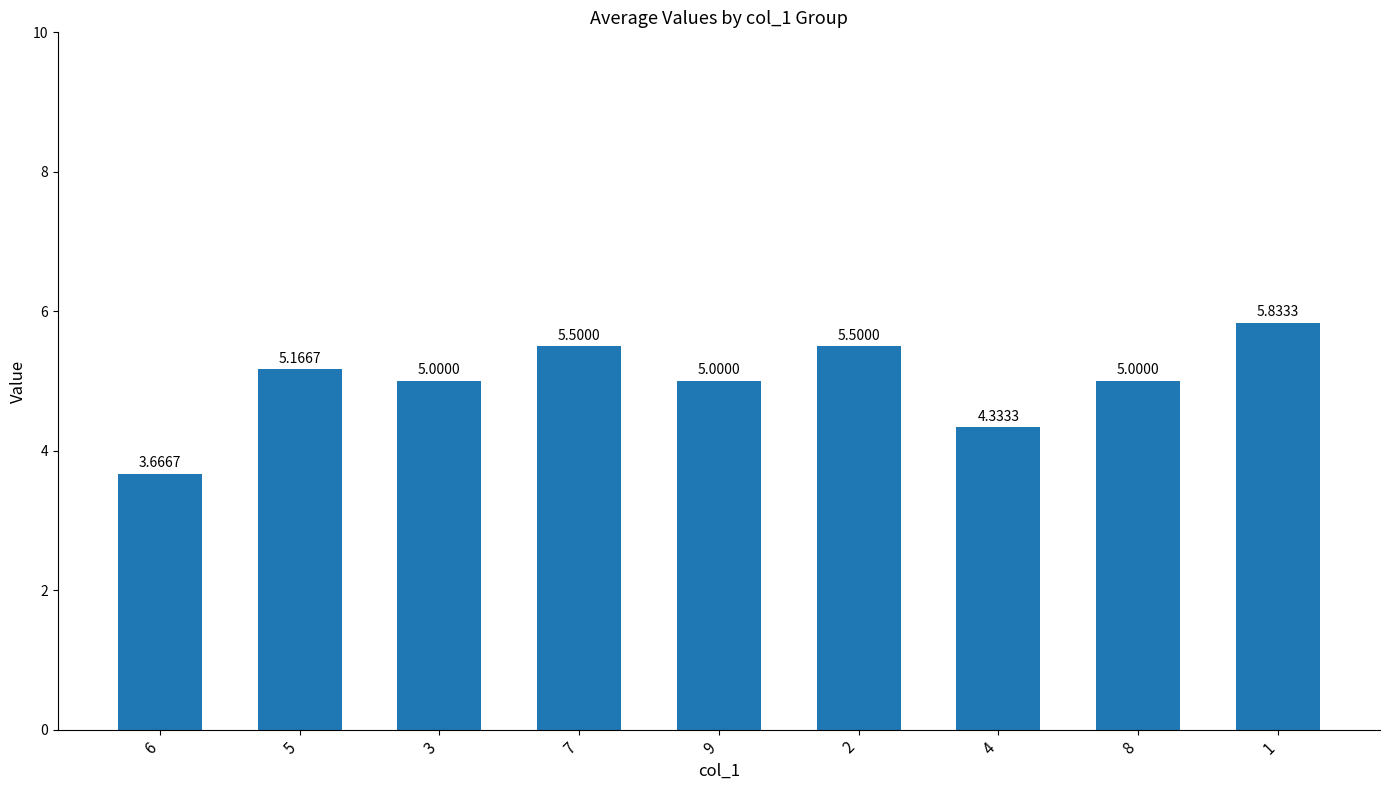

How many data points are less than 5?

2